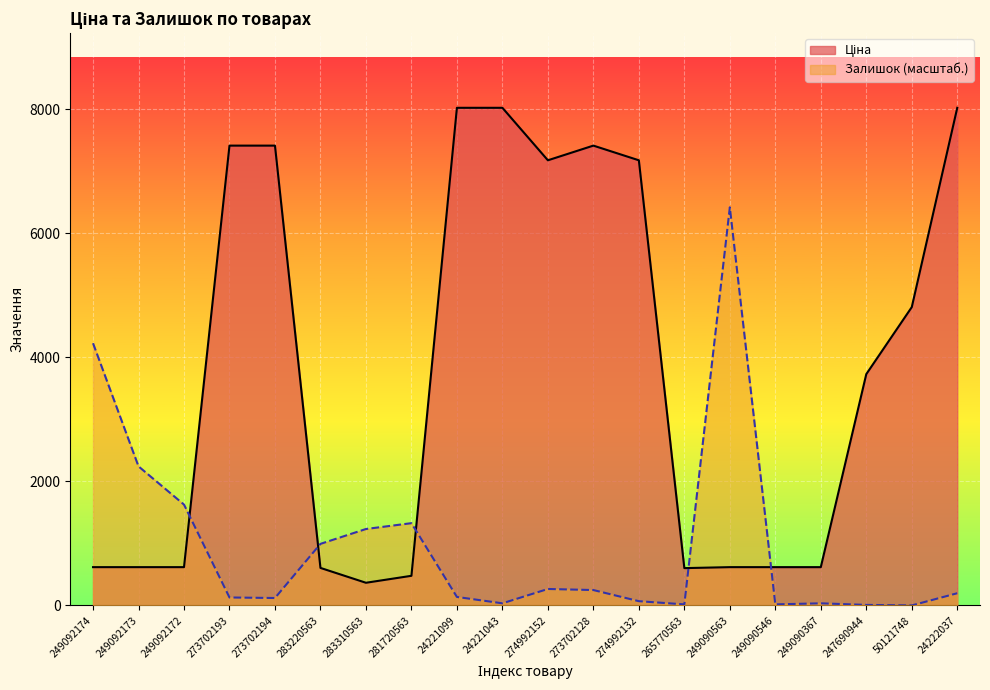

What is the label of the 19th point from the left?

50121748